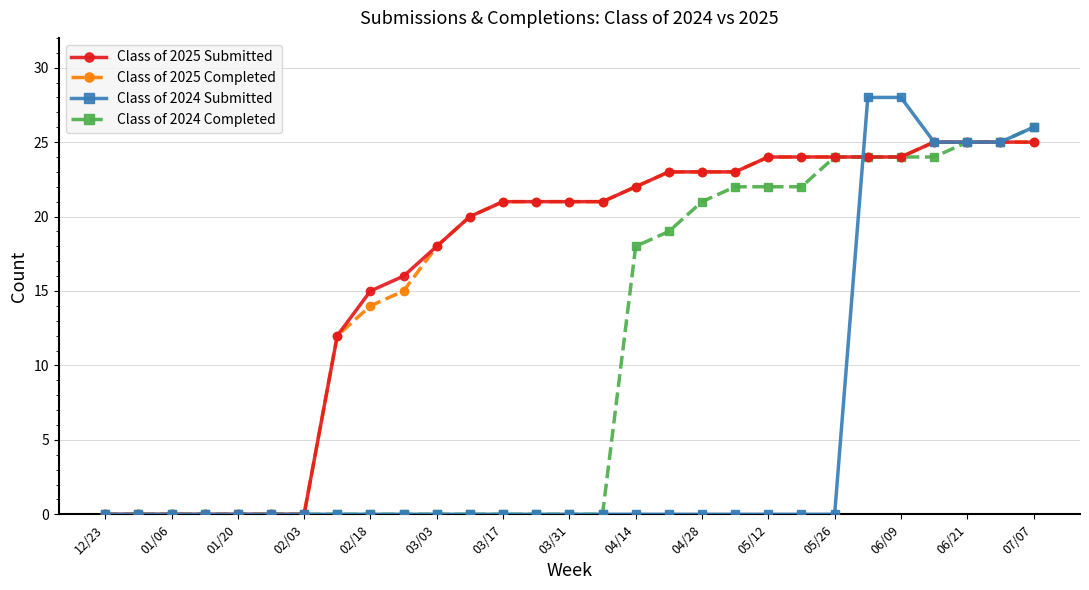

Is this an area chart (filled region under the line)?

No